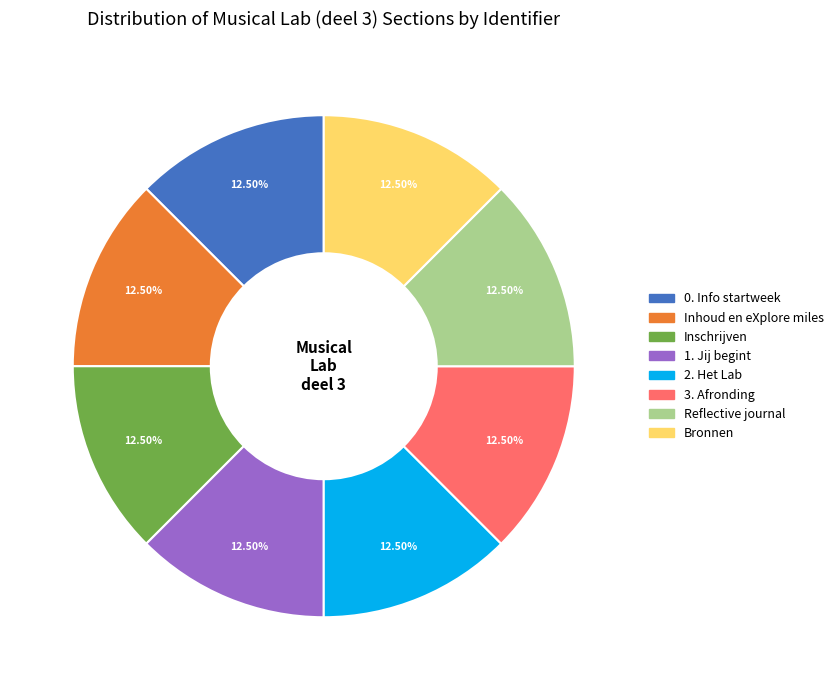

Does 2. Het Lab account for over 50% of the chart?

No